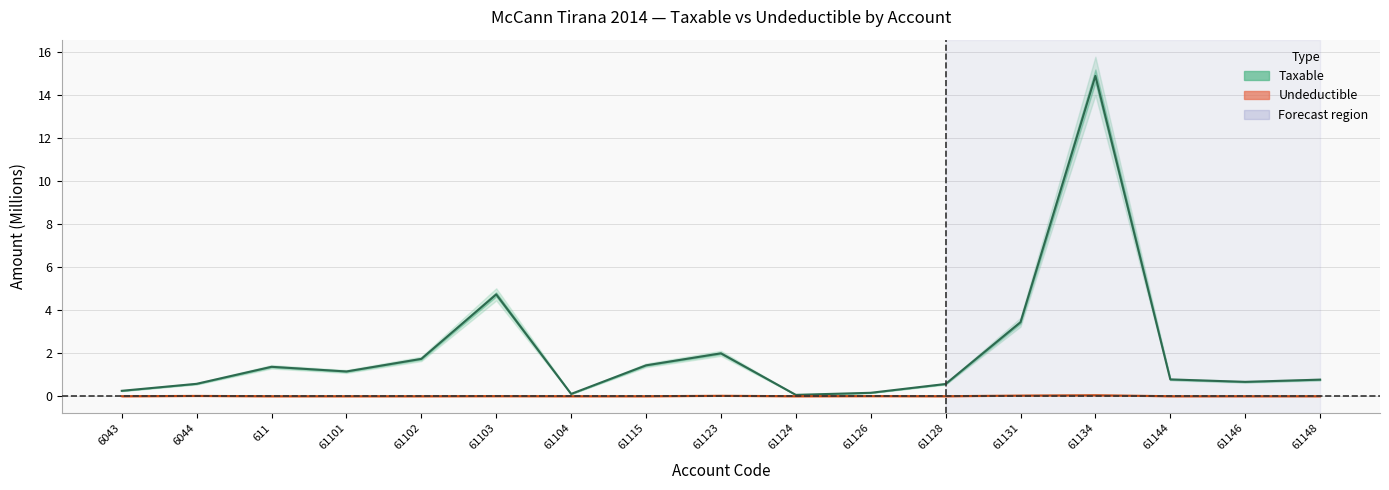

How many interior local peaks does the Undeductible series have?

5